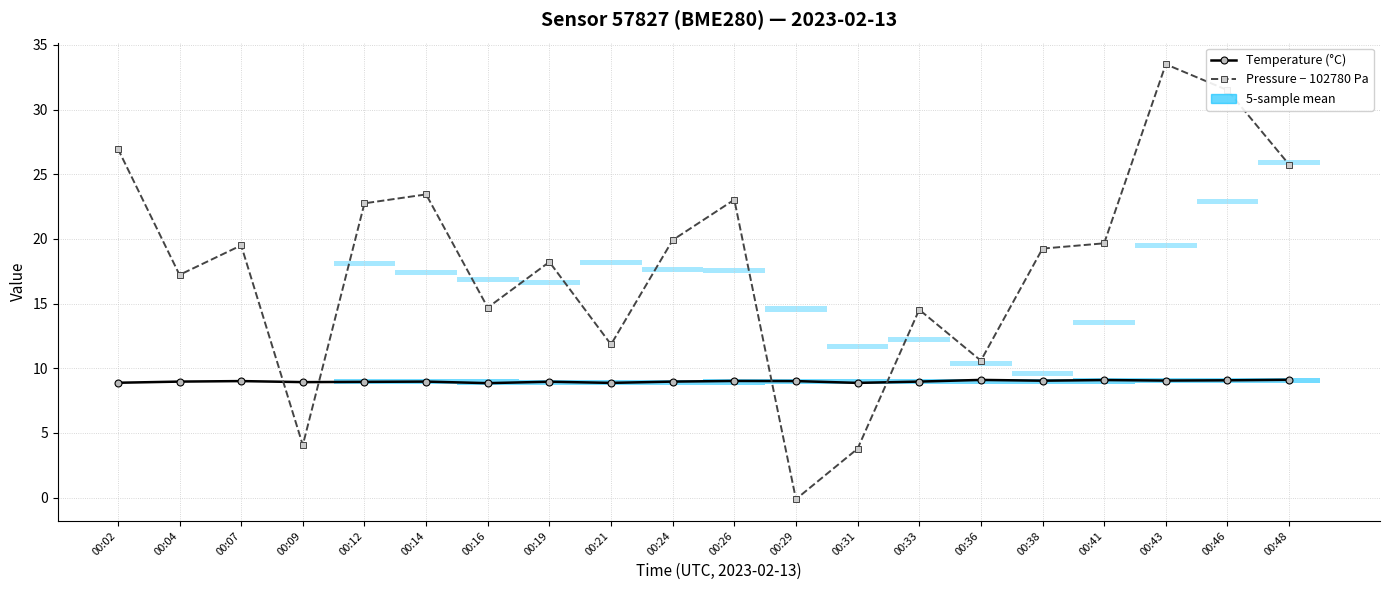

At which category is the sum across all series the highest?

00:43